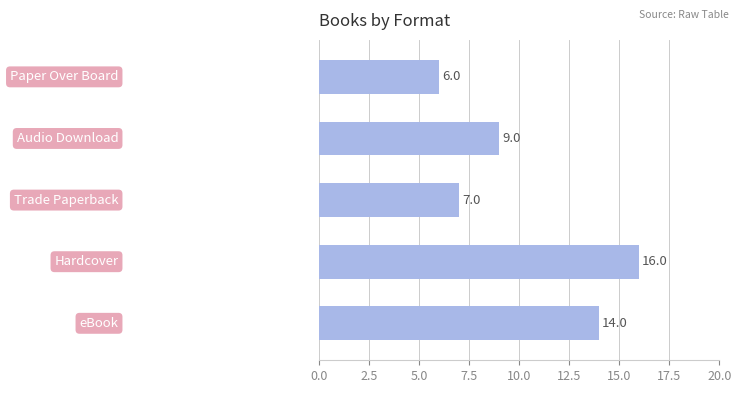

What is the minimum value shown in the chart?

6